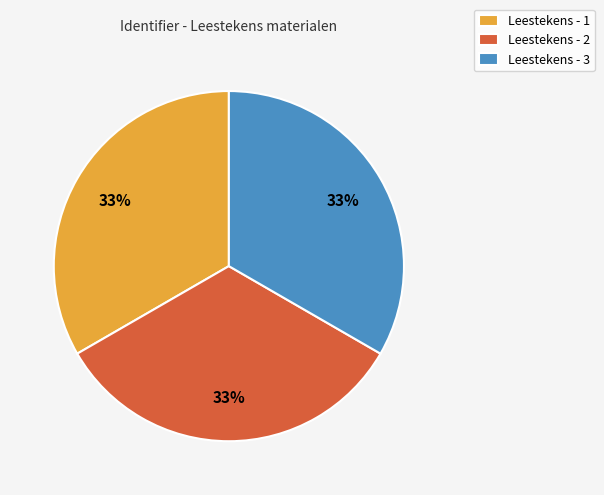

Is the sum of Leestekens - 2 and Leestekens - 1 greater than half?

Yes